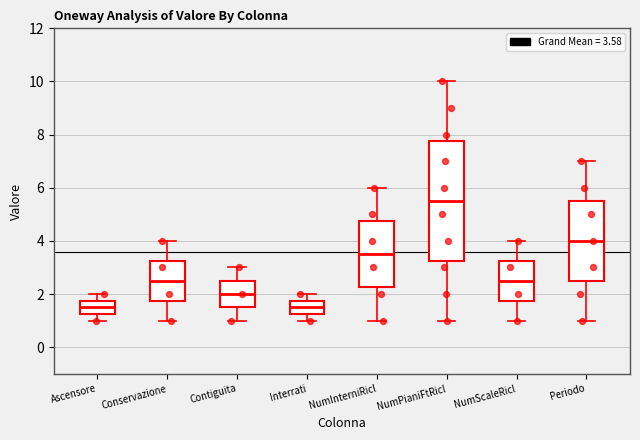

Reading left to right, read every box against the y-axis: the position of its median line, the range the box covers, and the ends of its whiskers. The values are not printed on the chart, so give them approximately, as read against the axis.

Ascensore: median 1.6, box 1.2 to 1.8, whiskers 1.0 to 2.0
Conservazione: median 2.6, box 1.8 to 3.2, whiskers 1.0 to 4.0
Contiguita: median 2.0, box 1.6 to 2.6, whiskers 1.0 to 3.0
Interrati: median 1.6, box 1.2 to 1.8, whiskers 1.0 to 2.0
NumInterniRicl: median 3.6, box 2.2 to 4.8, whiskers 1.0 to 6.0
NumPianiFtRicl: median 5.6, box 3.2 to 7.8, whiskers 1.0 to 10.0
NumScaleRicl: median 2.6, box 1.8 to 3.2, whiskers 1.0 to 4.0
Periodo: median 4.0, box 2.6 to 5.6, whiskers 1.0 to 7.0